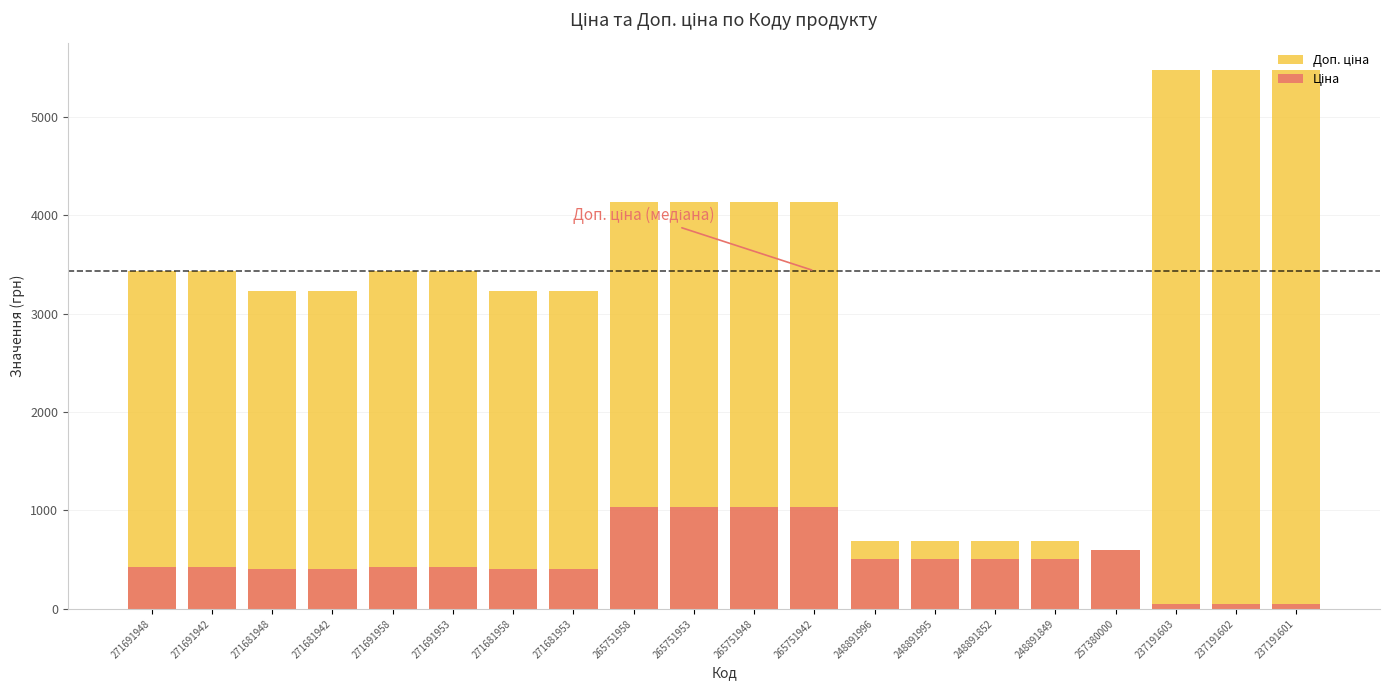

How many series are shown in this chart?

2